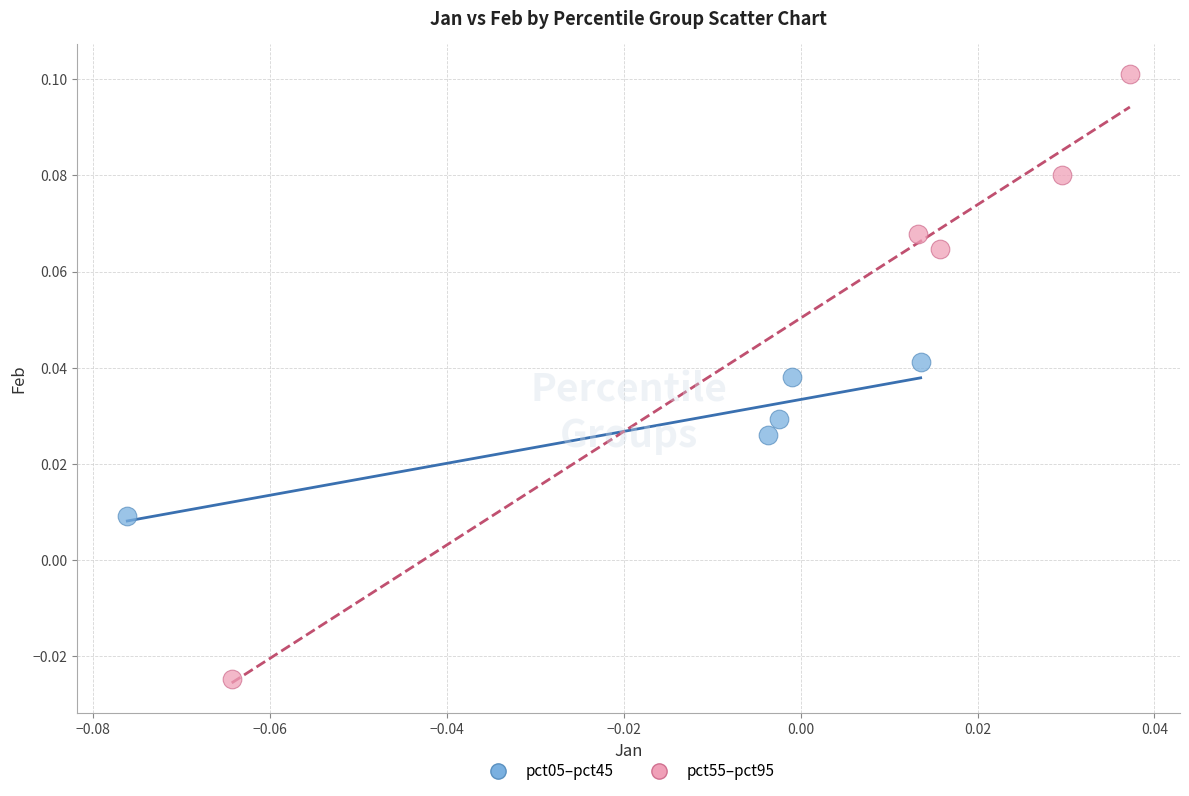

Which series reaches the minimum Y coordinate?

pct55–pct95